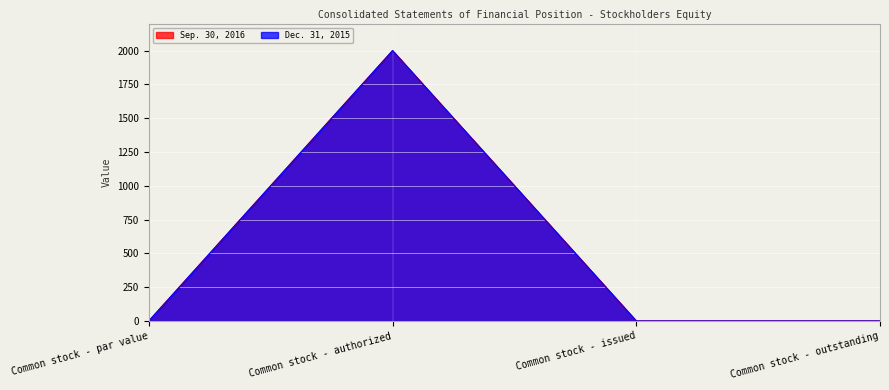

Between Common stock - issued and Common stock - authorized, which is larger?

Common stock - authorized